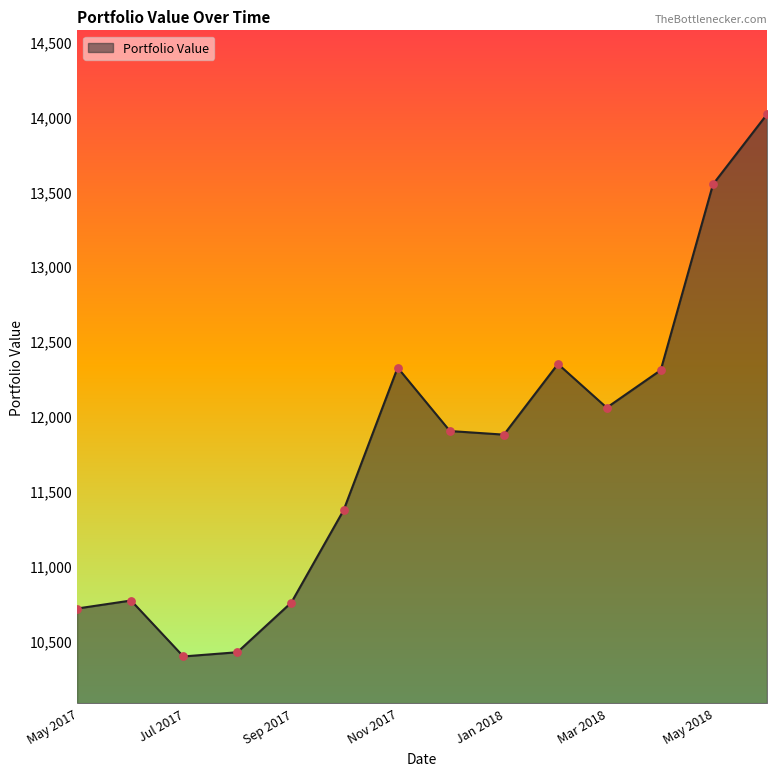

What is the difference between the maximum and minimum values?

3620.9